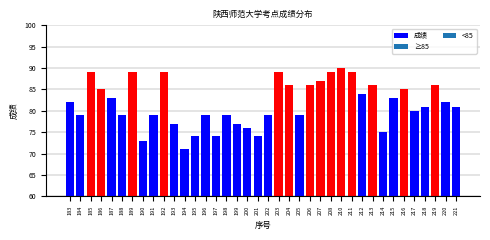

The chart shows a value of 77 at 193. True or false?

True